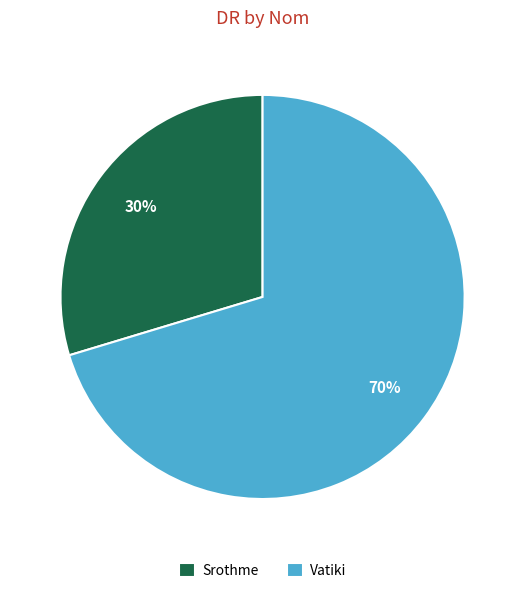

Is it true that Srothme is 30% of the pie?

True